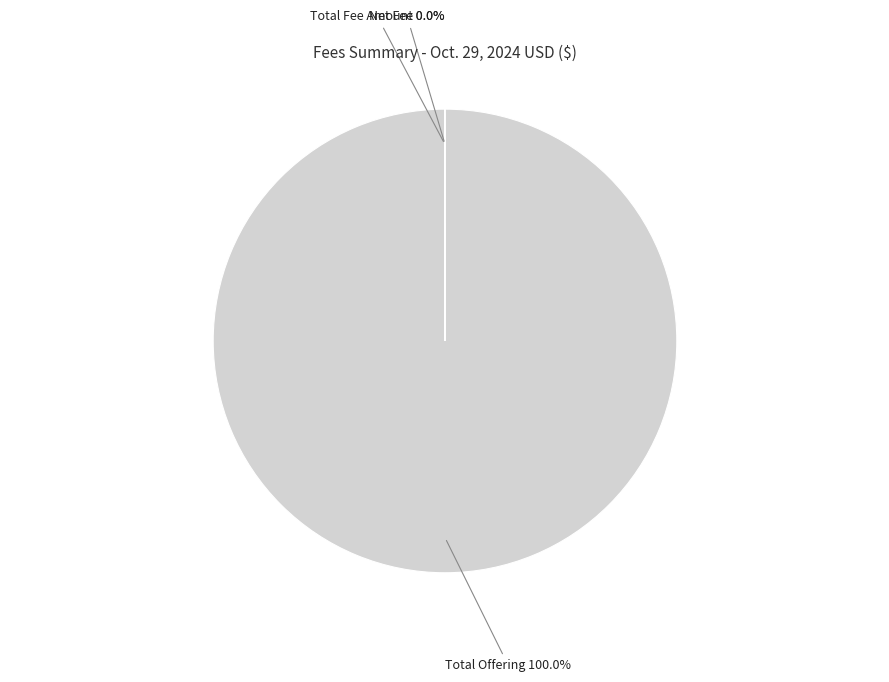

Does any single category account for the majority?

Yes